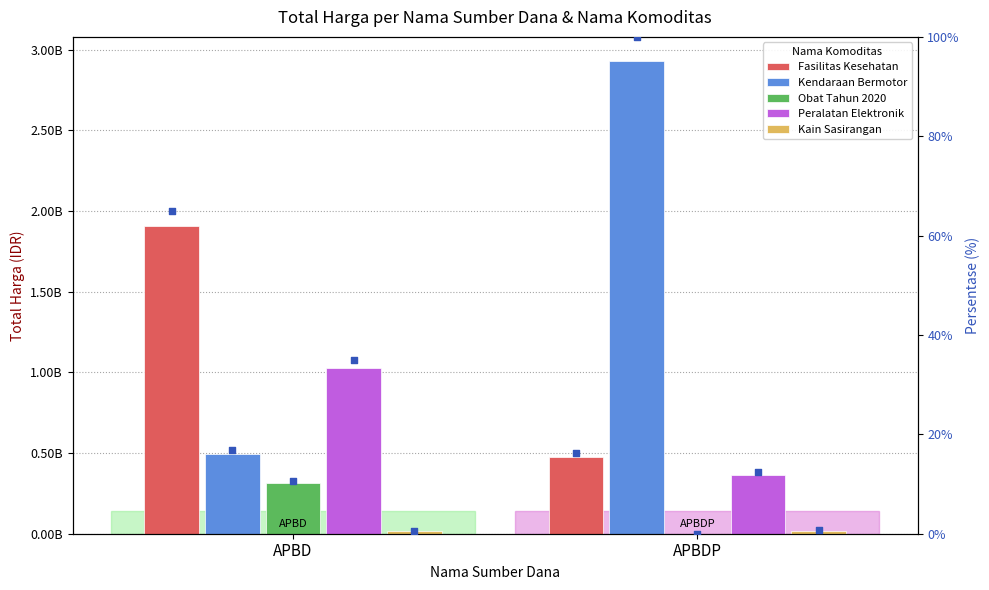

At how many categories does at least one series exceed 2826436342?

1